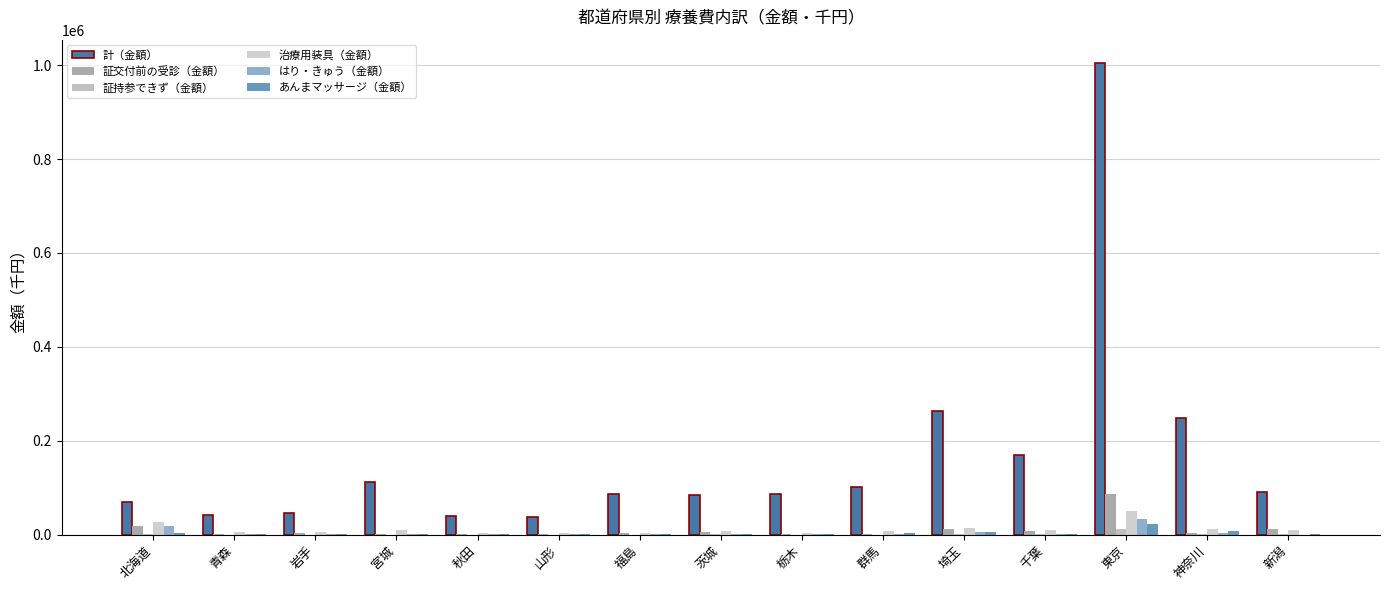

What is the value of the 証交付前の受診（金額） bar at the 4th from the left?

347.7